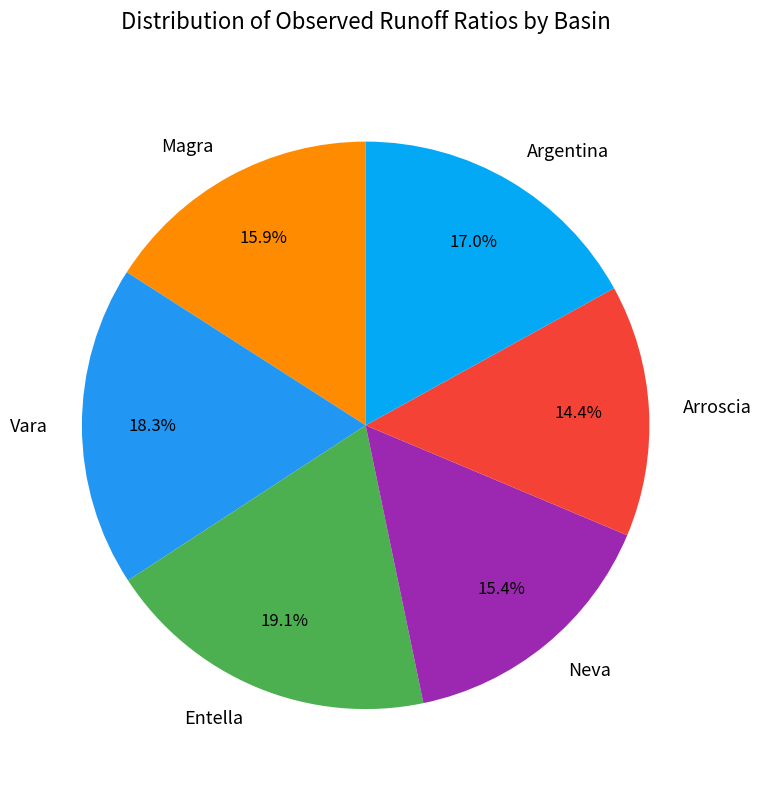

Is it true that Neva is 27% of the pie?

False